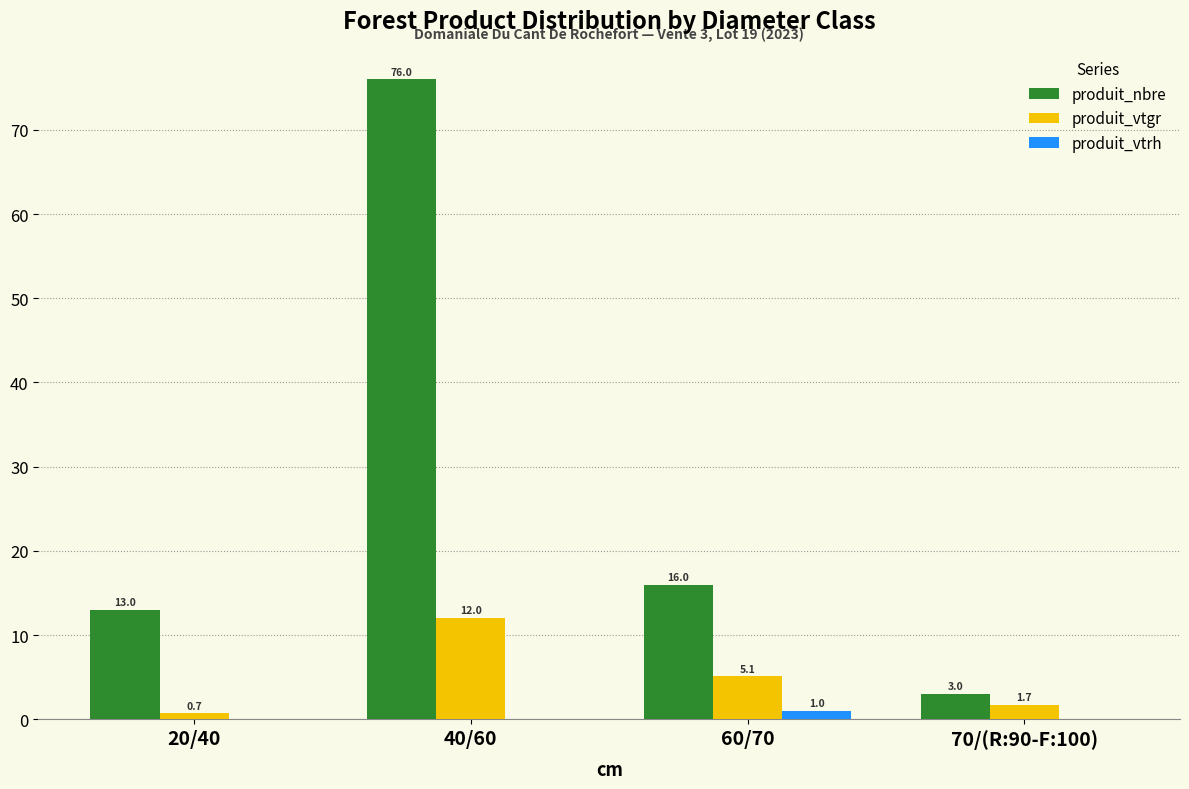

Are the bars grouped side by side (vs. stacked)?

Yes